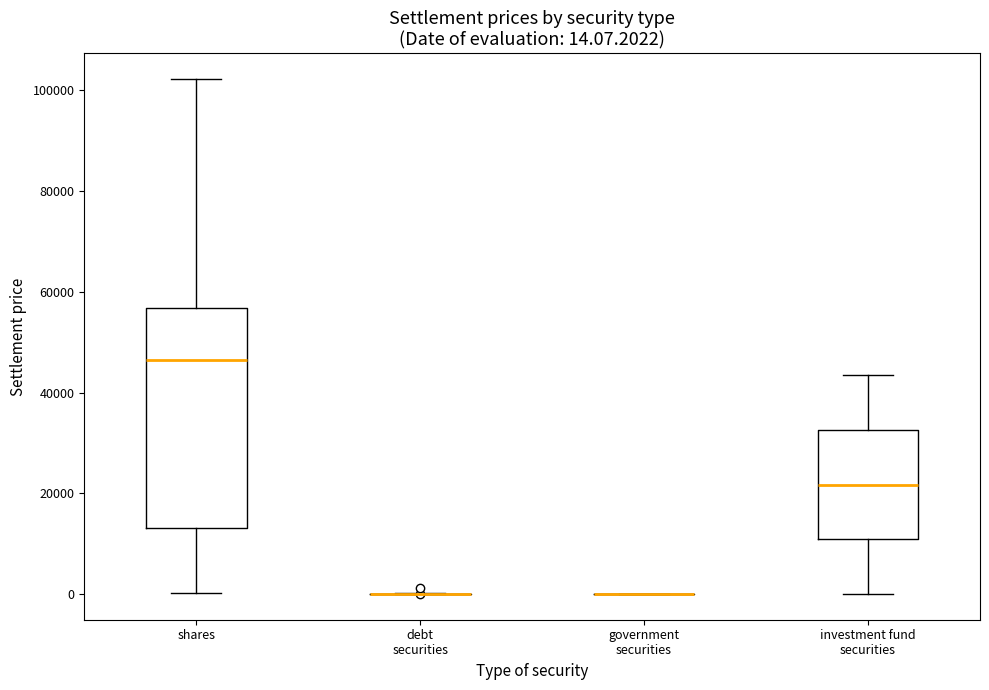

Comparing the boxes themselves (not the whiskers), which one is the tallest?

shares